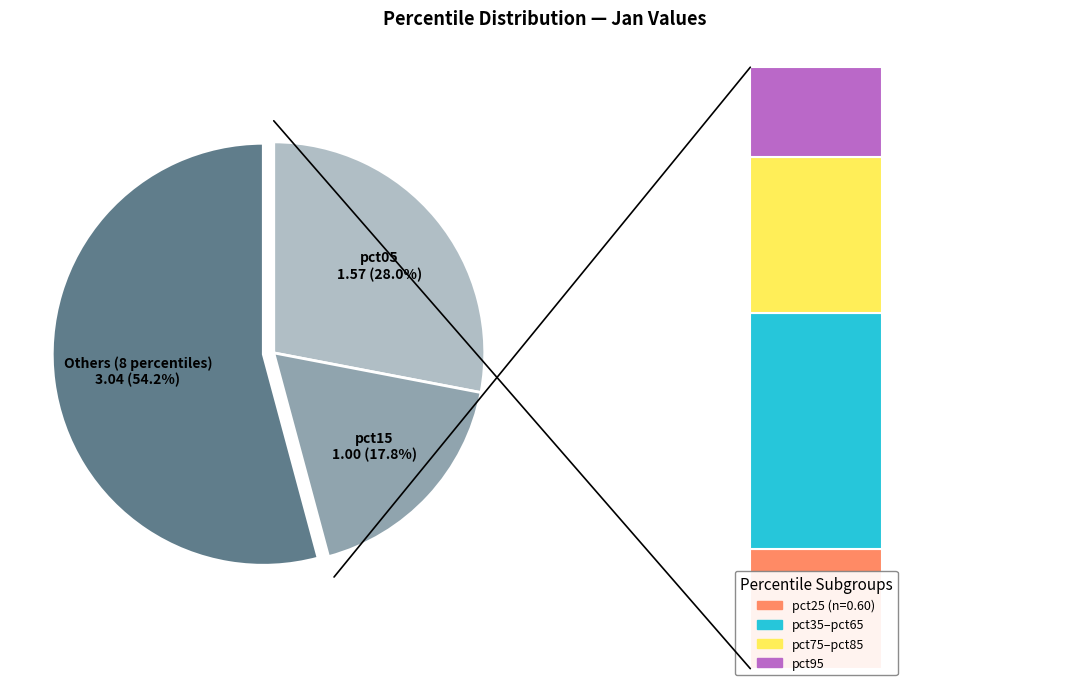

Is pct25 the majority of the pie?

No